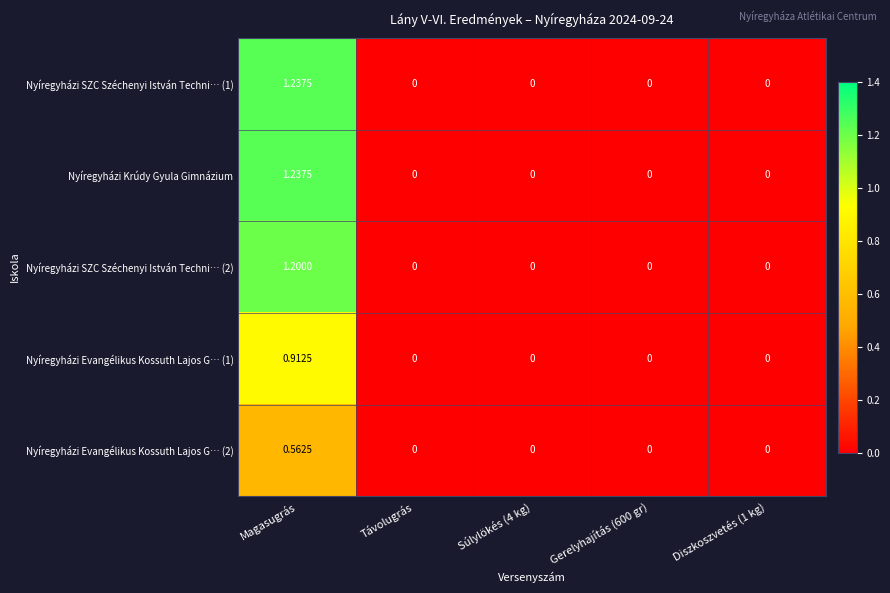

At which category is the sum across all series the highest?

Magasugrás